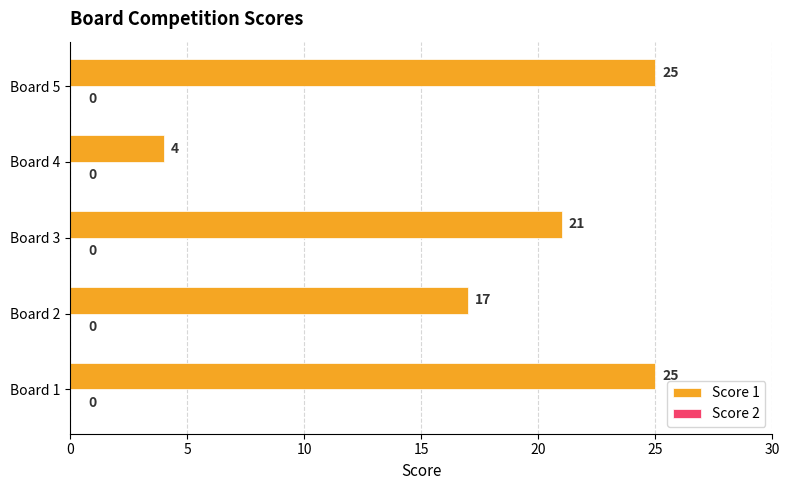

The chart shows a value of 4 at Board 4. True or false?

True